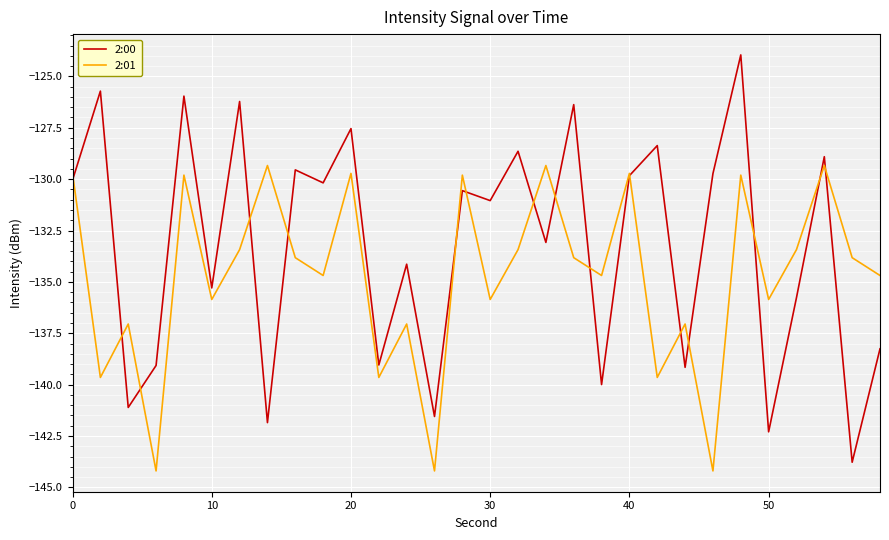

Which series has the largest range (max minus min)?

2:00